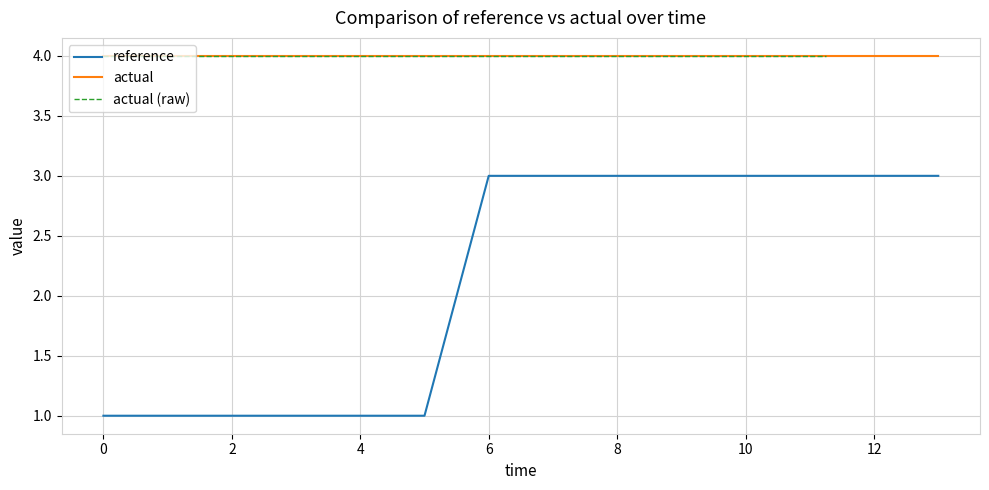

What is the minimum value for actual?

4